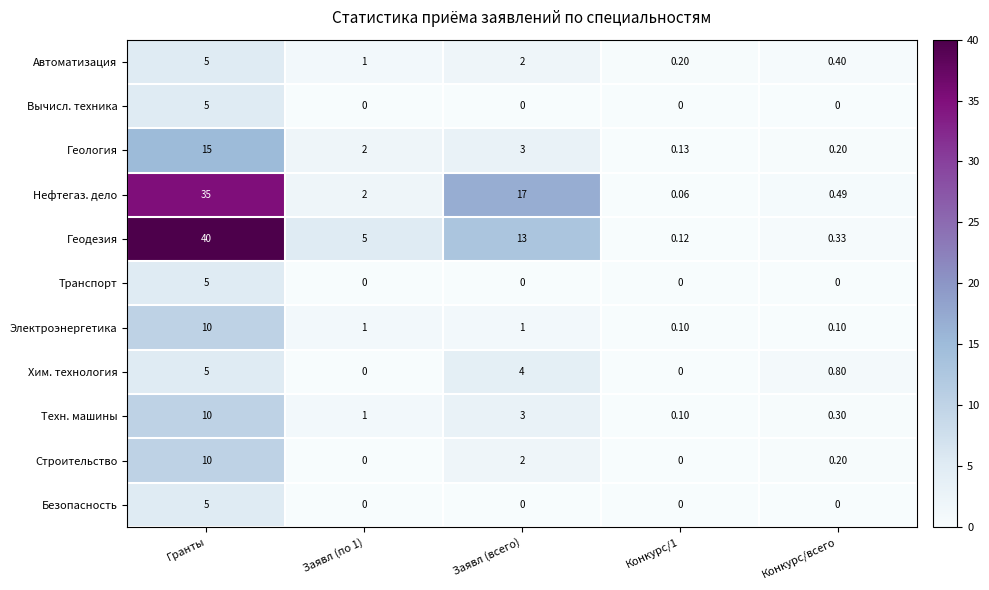

What is the total value across all series at Заявл (всего)?

45.0